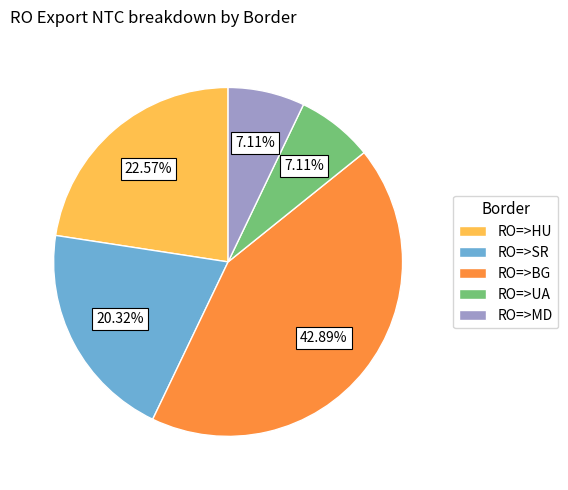

What is the largest slice in the pie chart?

RO=>BG